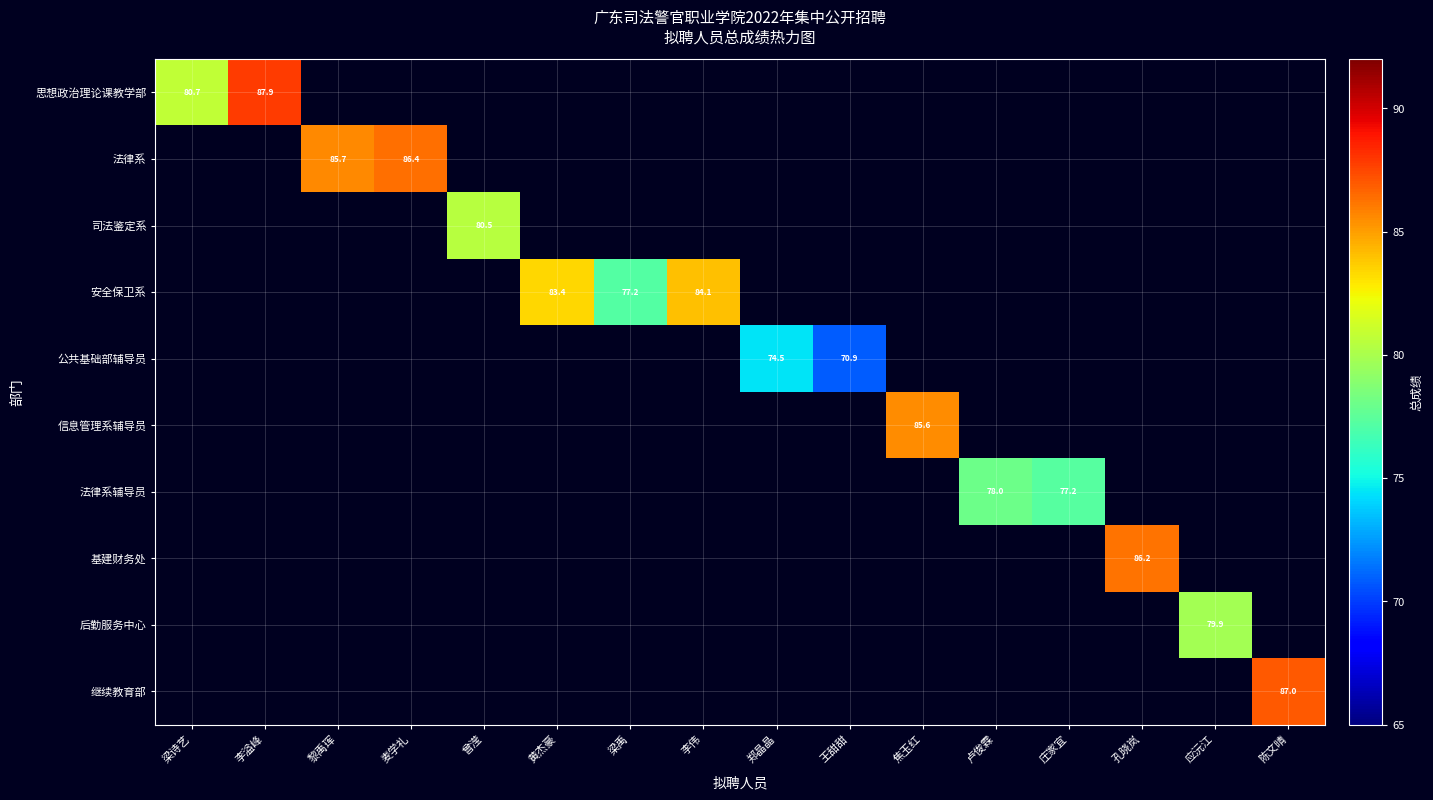

Count the number of categories in the chart.

16